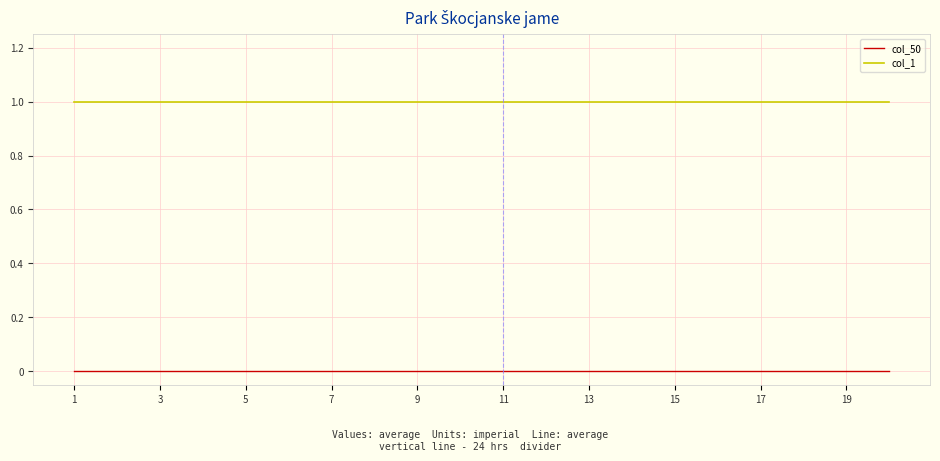

Rank the series by their average value, from lowest to highest.

col_50, col_1